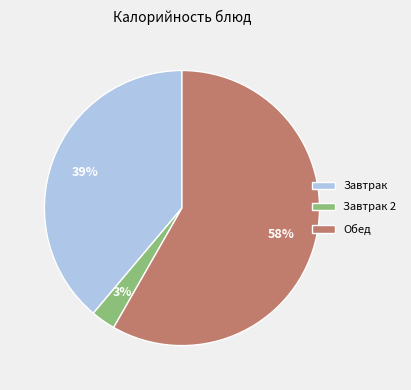

To the nearest percent, what percentage of the pie is Обед?

58%